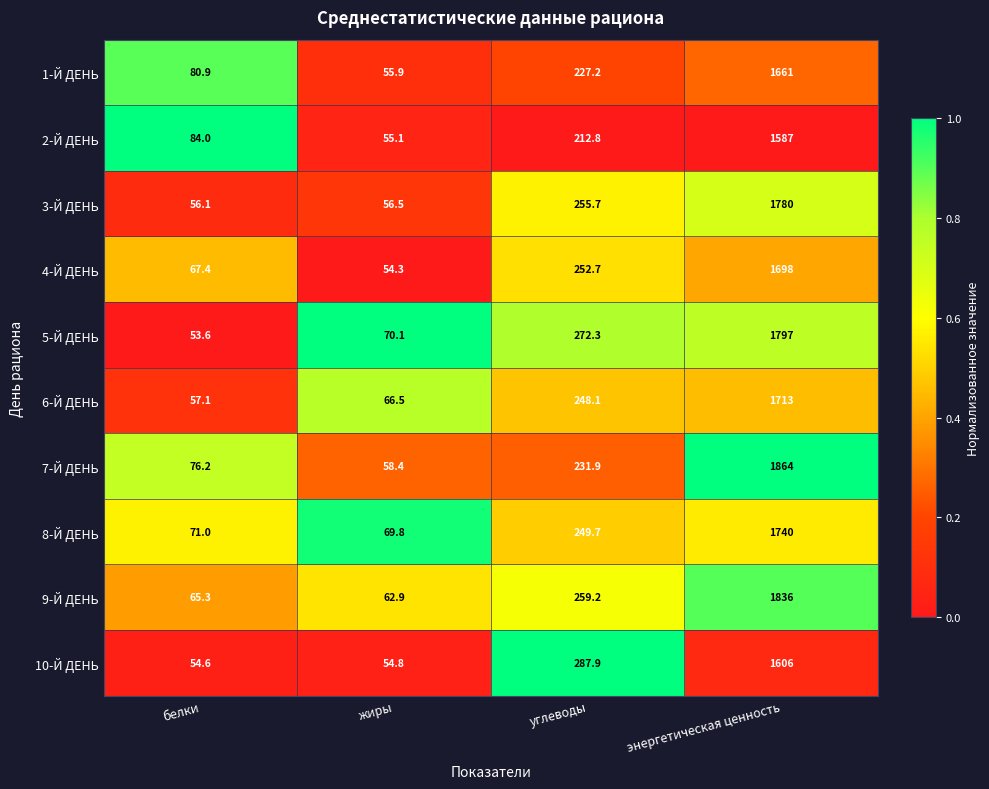

Where is 4-Й ДЕНЬ nearest to the value 876?

углеводы